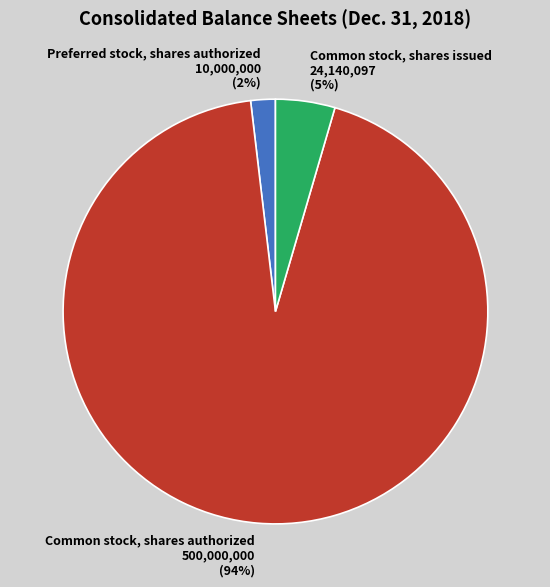

Combined, do Common stock, shares authorized and Preferred stock, shares authorized account for over 50%?

Yes